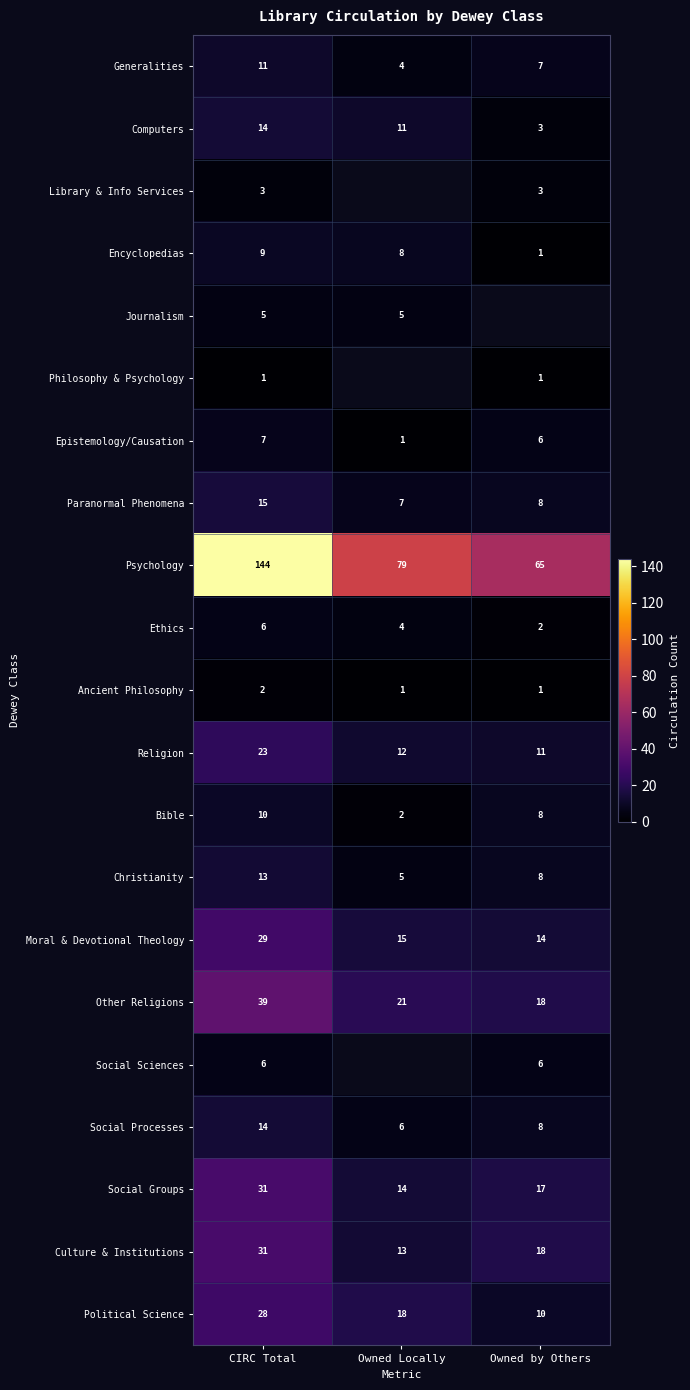

List the labels in order of Social Processes value, smallest first.

Owned Locally, Owned by Others, CIRC Total